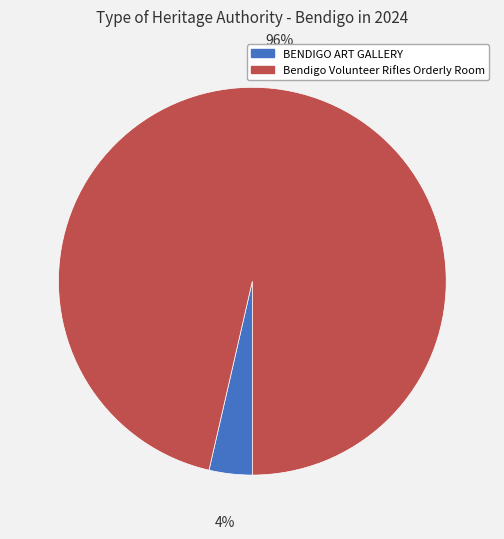

To the nearest percent, what percentage of the pie is Bendigo Volunteer Rifles Orderly Room?

96%